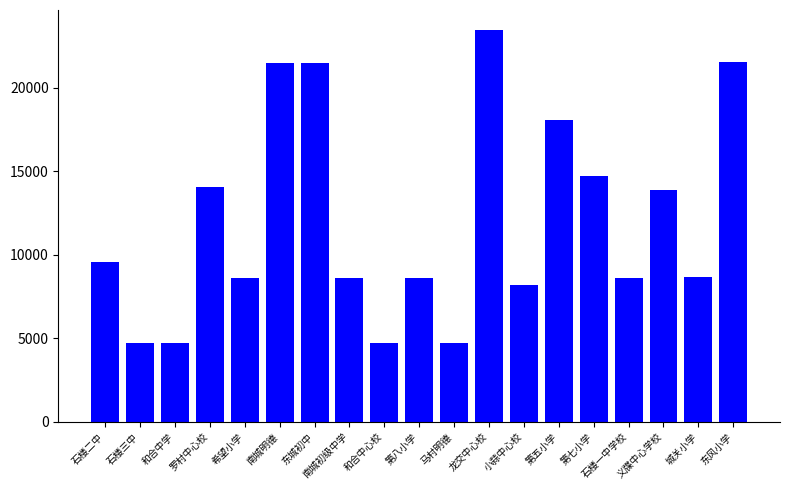

What is the change in value from 第八小学 to 第五小学?

+9478